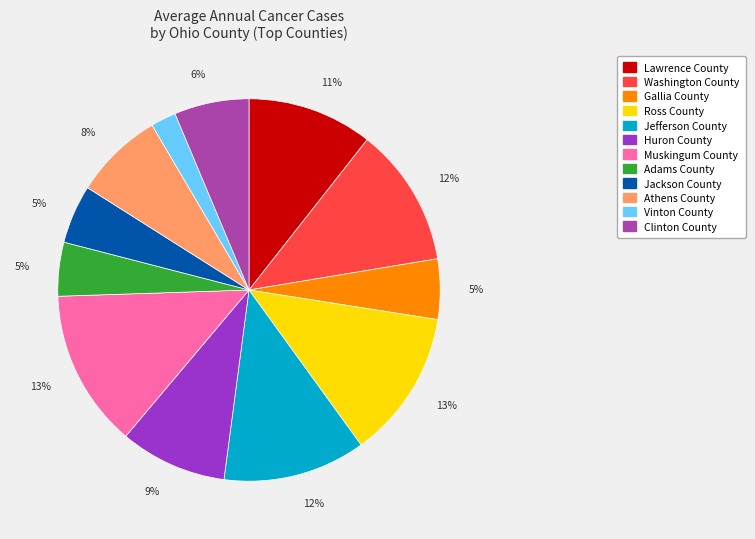

Is Clinton County the majority of the pie?

No